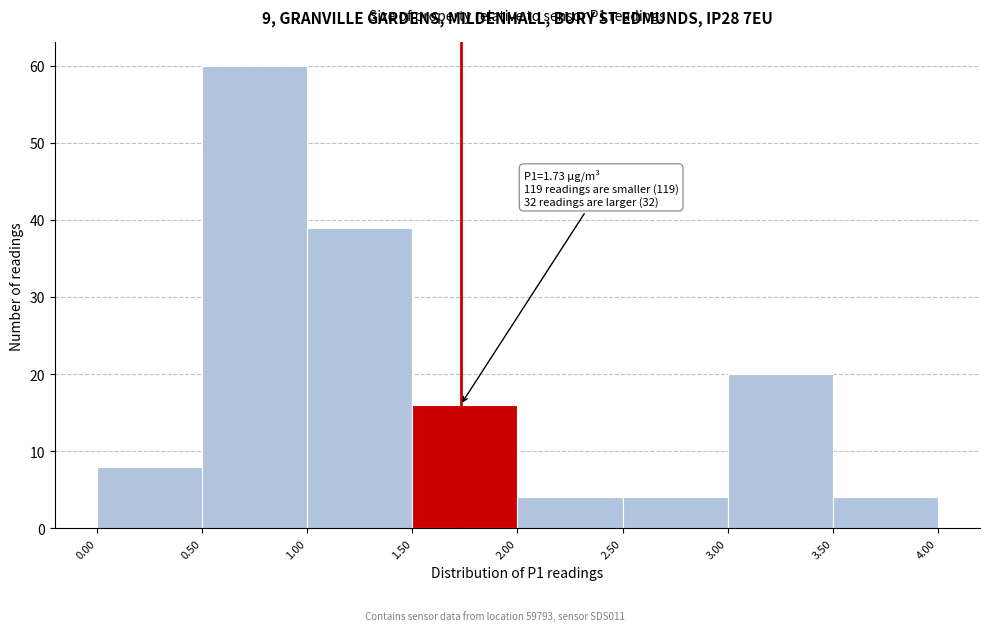

Over which range of the x-axis is the bar tallest?

0.50 to 1.00